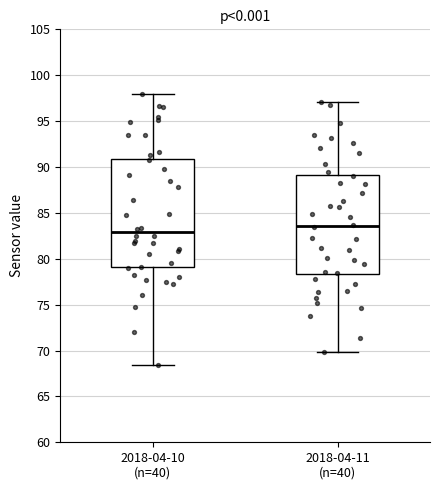

Where does the lower whisker of the box for 2018-04-10 (n=40) end on the y-axis? The values are not printed on the chart, so give them approximately, as read against the axis.

68.5